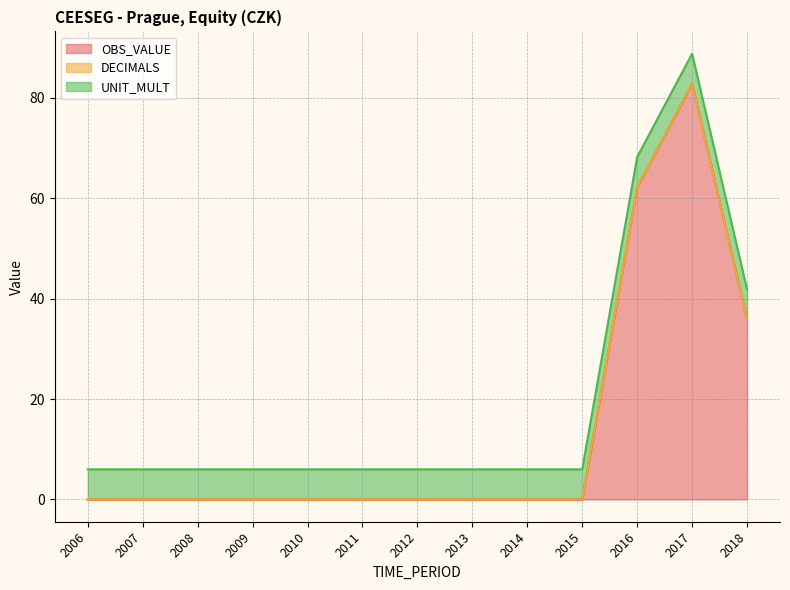

How many times do UNIT_MULT and OBS_VALUE cross each other?

1